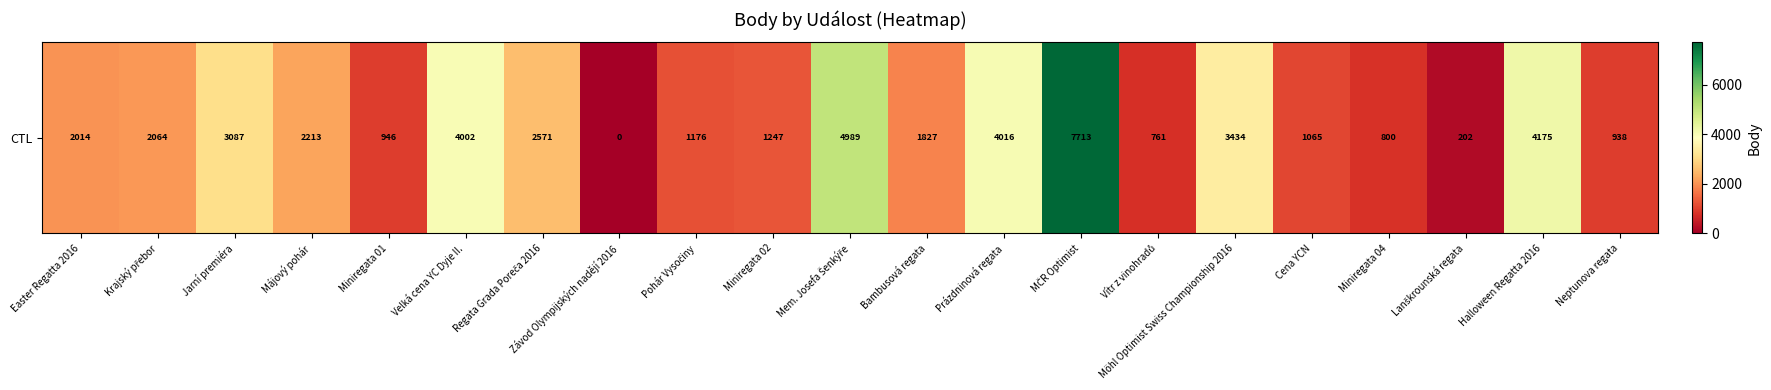

Which category has the highest value across all series?

MČR Optimist